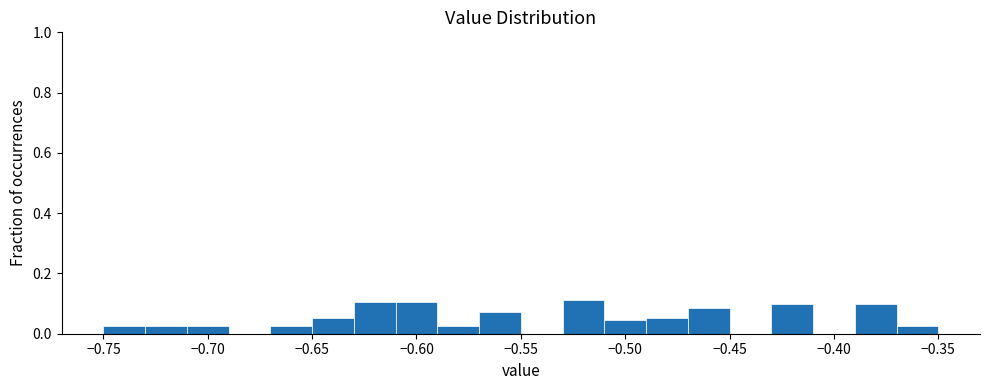

What is the height of the bar covering -0.71 to -0.69 on the x-axis? The values are not printed on the chart, so give them approximately, as read against the axis.

0.02